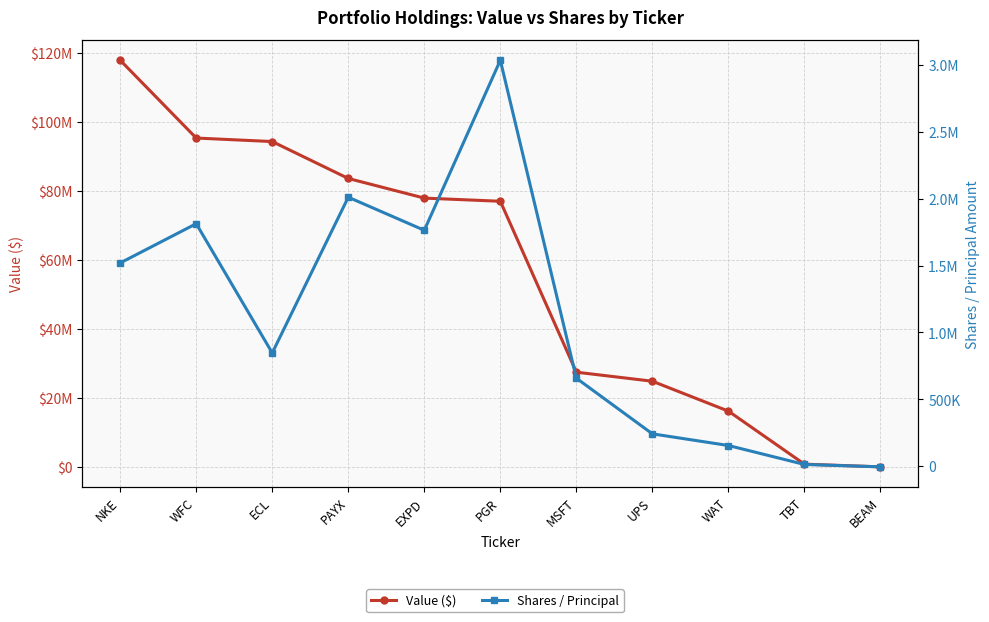

True or false: Value ($) has a value of 27441000 at MSFT.

True